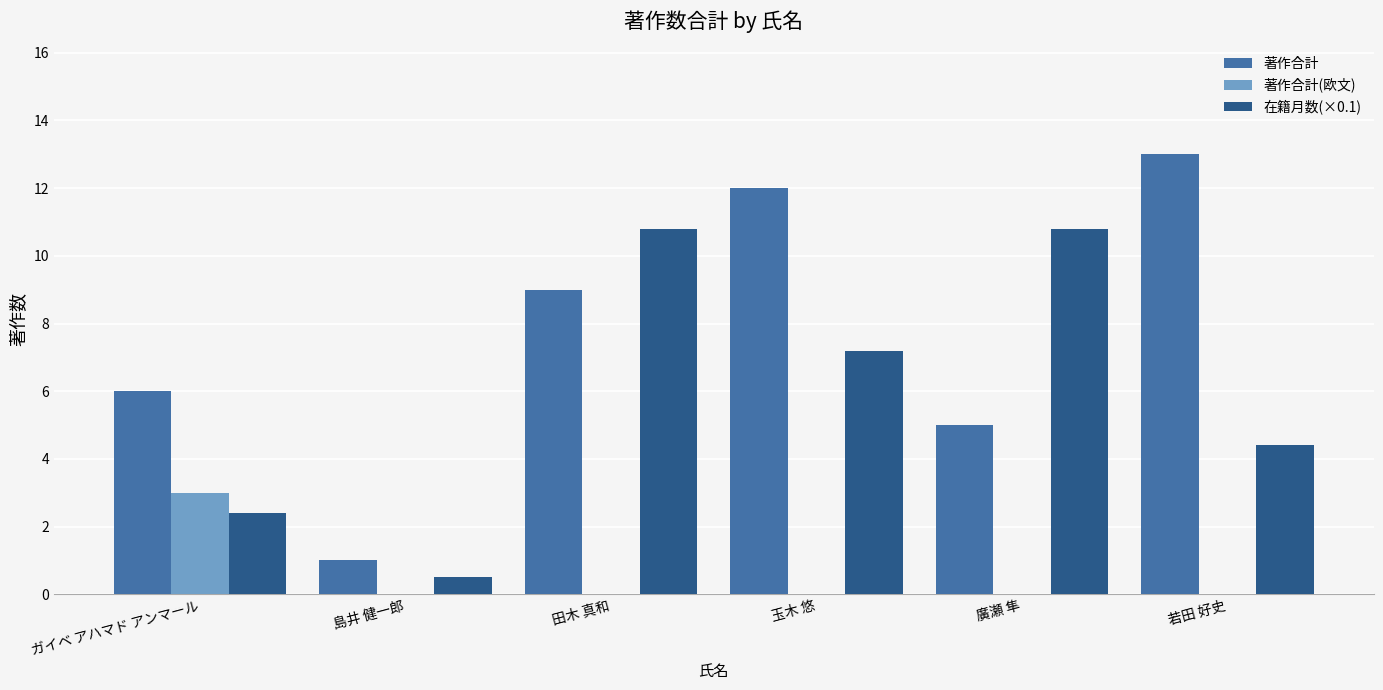

Between 廣瀬 隼 and 若田 好史, which series saw the biggest shift?

著作合計